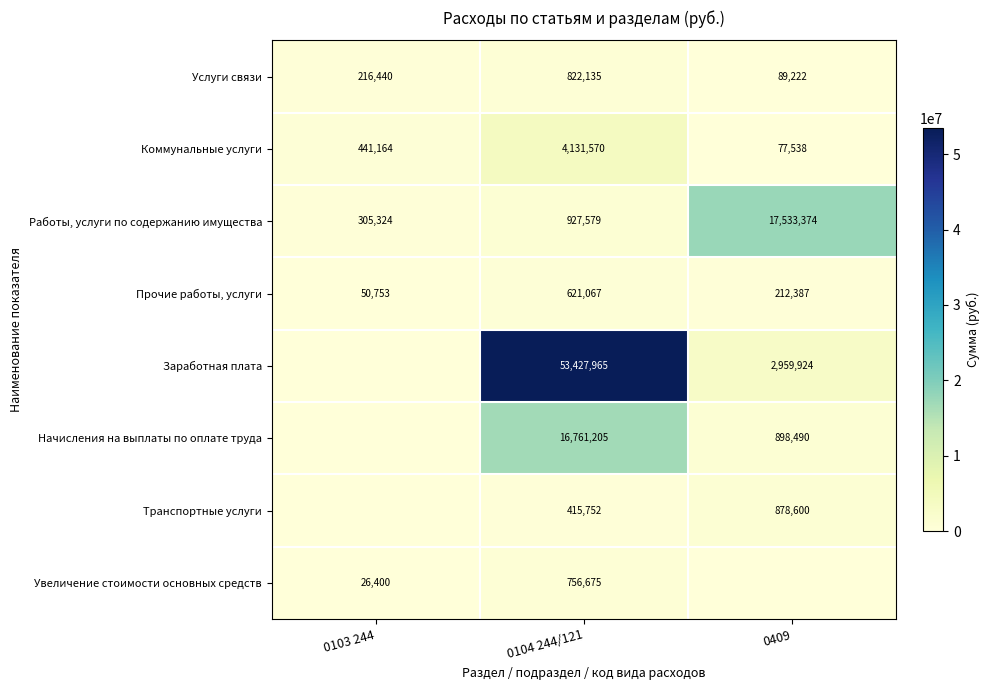

What is the difference between the maximum and minimum values in the Прочие работы, услуги series?

570314